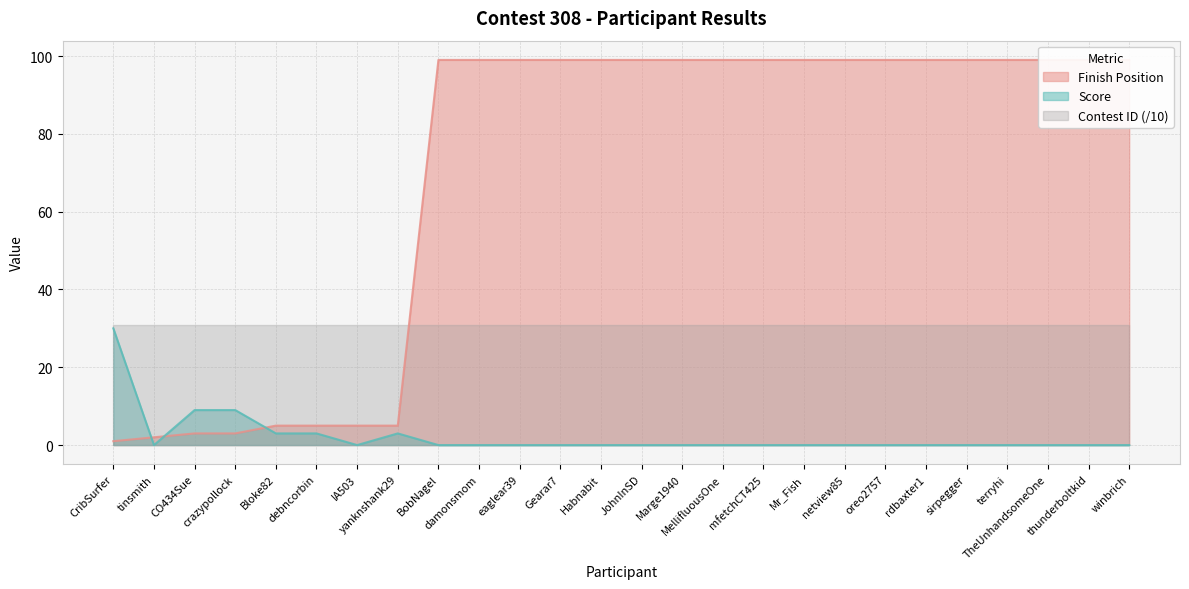

Which series has the largest total across all categories?

Finish Position